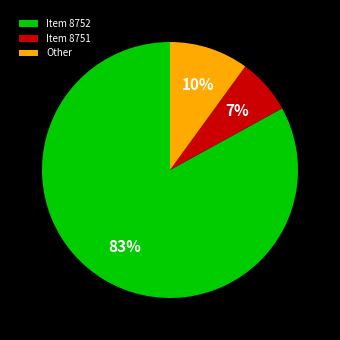

To the nearest percent, what is the difference between the Other and Item 8751 slice percentages?

3%